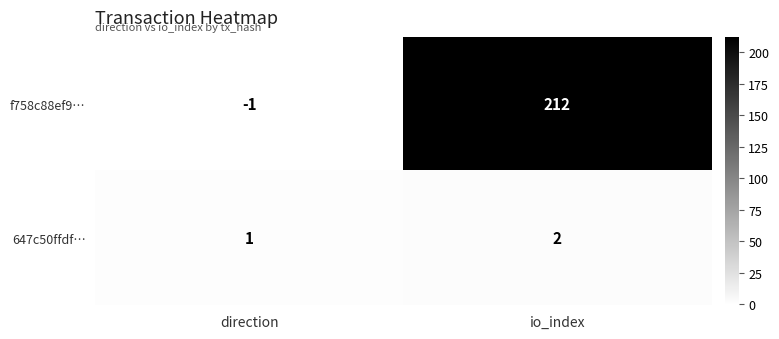

Where is f758c88ef9… nearest to the value 105?

direction